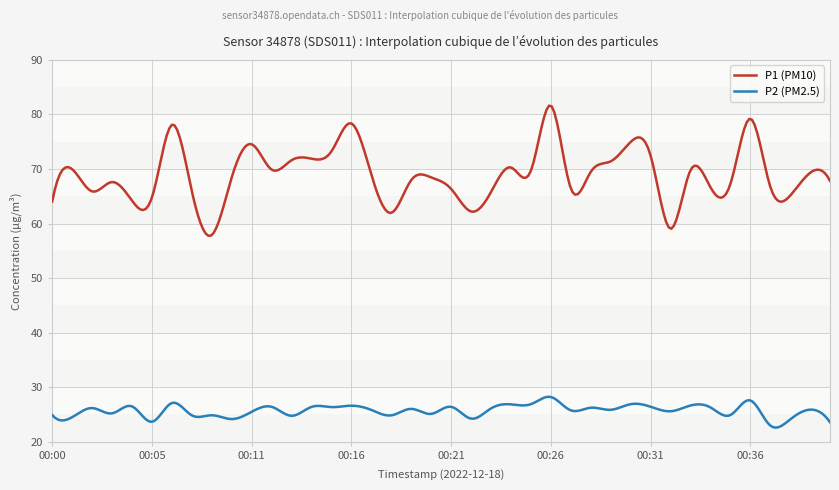

Rank the series by their average value, from highest to lowest.

P1 (PM10), P2 (PM2.5)